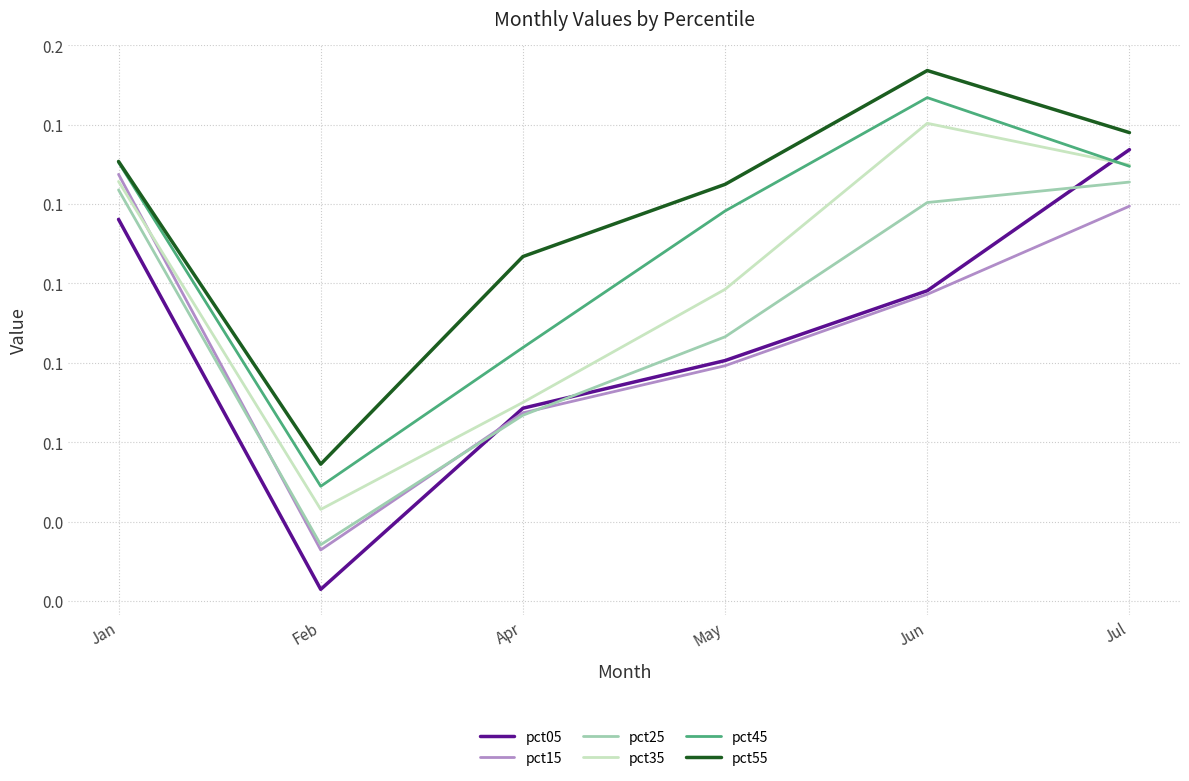

Reading left to right, extract all data points from this chart.

pct05: 0.1	0.0	0.1	0.1	0.1	0.1
pct15: 0.1	0.0	0.1	0.1	0.1	0.1
pct25: 0.1	0.0	0.1	0.1	0.1	0.1
pct35: 0.1	0.0	0.1	0.1	0.1	0.1
pct45: 0.1	0.0	0.1	0.1	0.1	0.1
pct55: 0.1	0.1	0.1	0.1	0.2	0.1